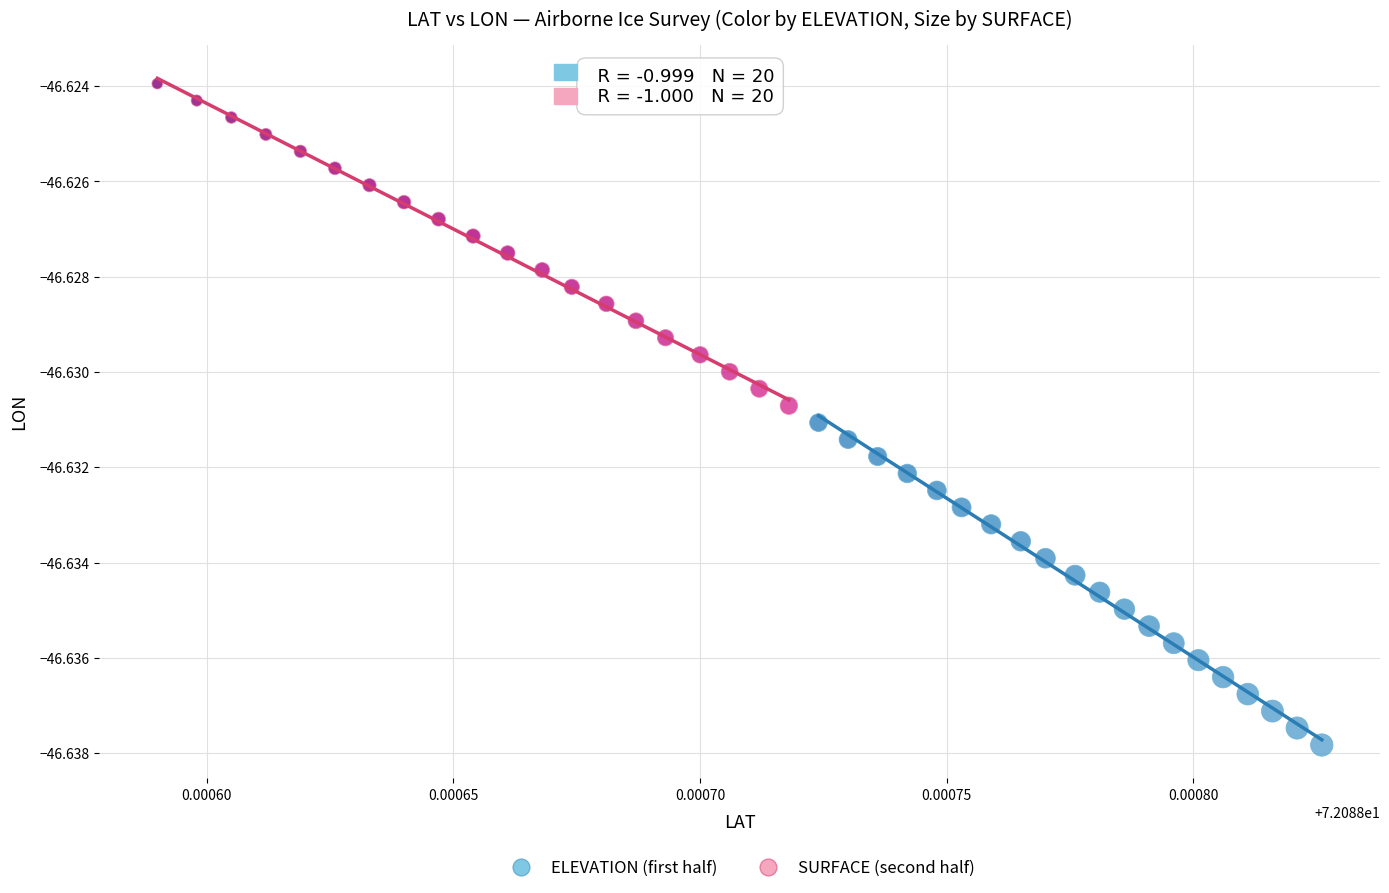

What are all the series names shown in the legend?

ELEVATION (first half), SURFACE (second half)